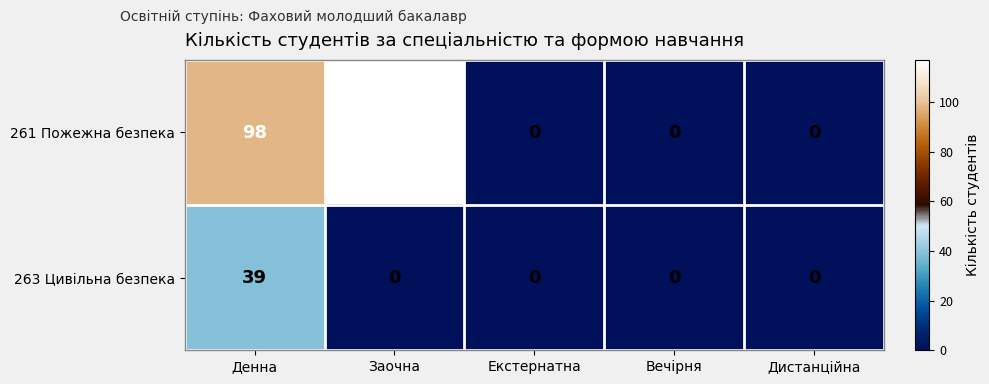

What is the highest value of the 261 Пожежна безпека series?

117